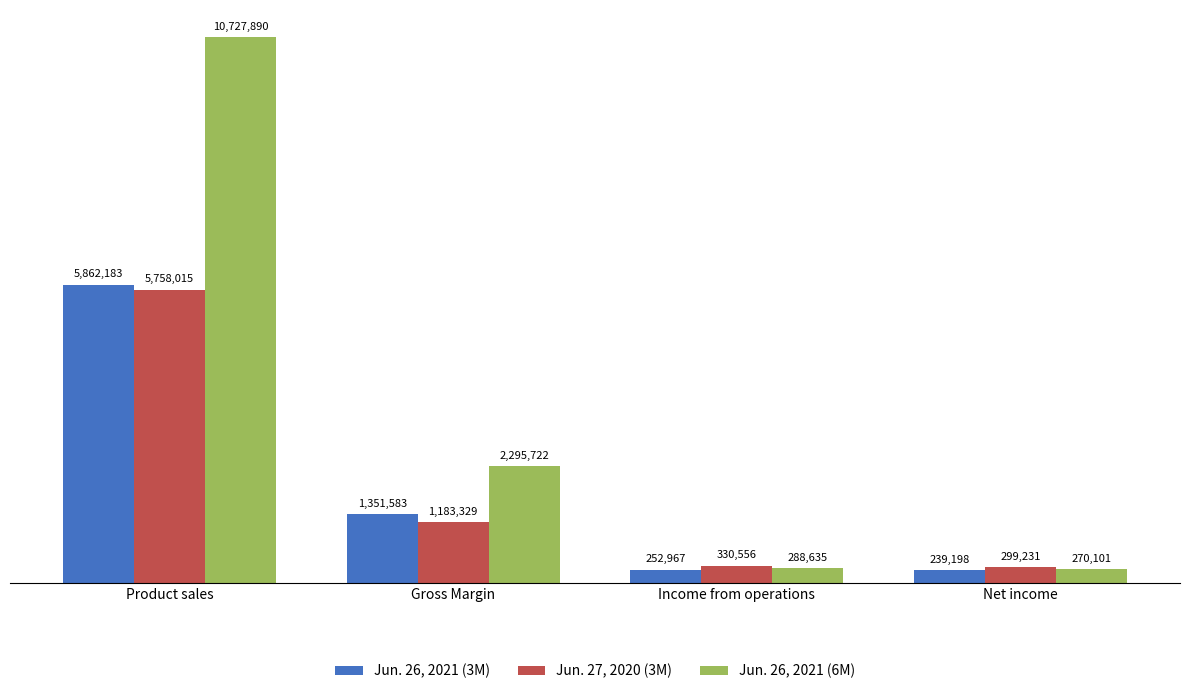

Does the chart contain stacked bars?

No